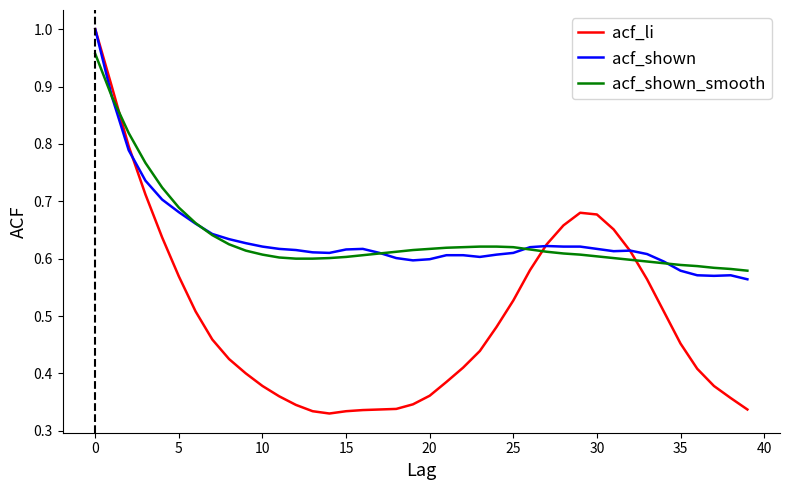

Which series has the widest spread of values?

acf_li